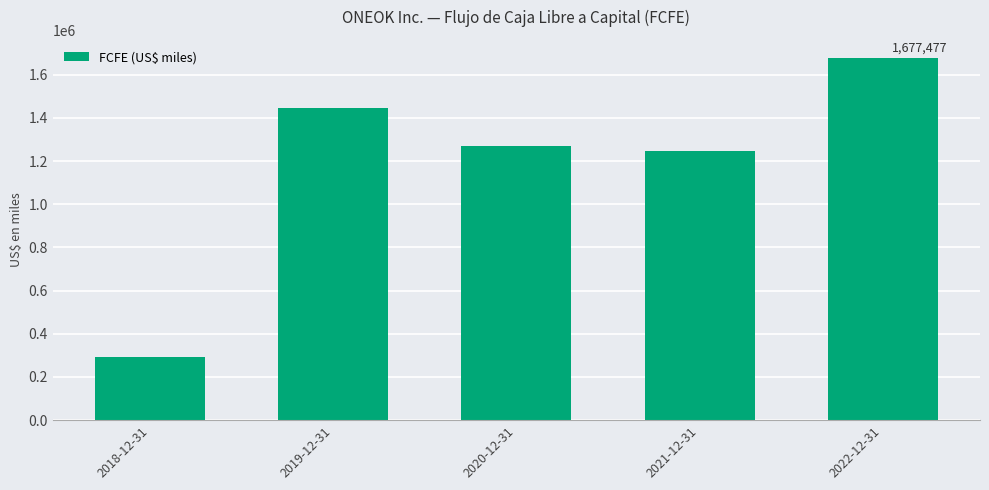

What position from the left is 2019-12-31?

2